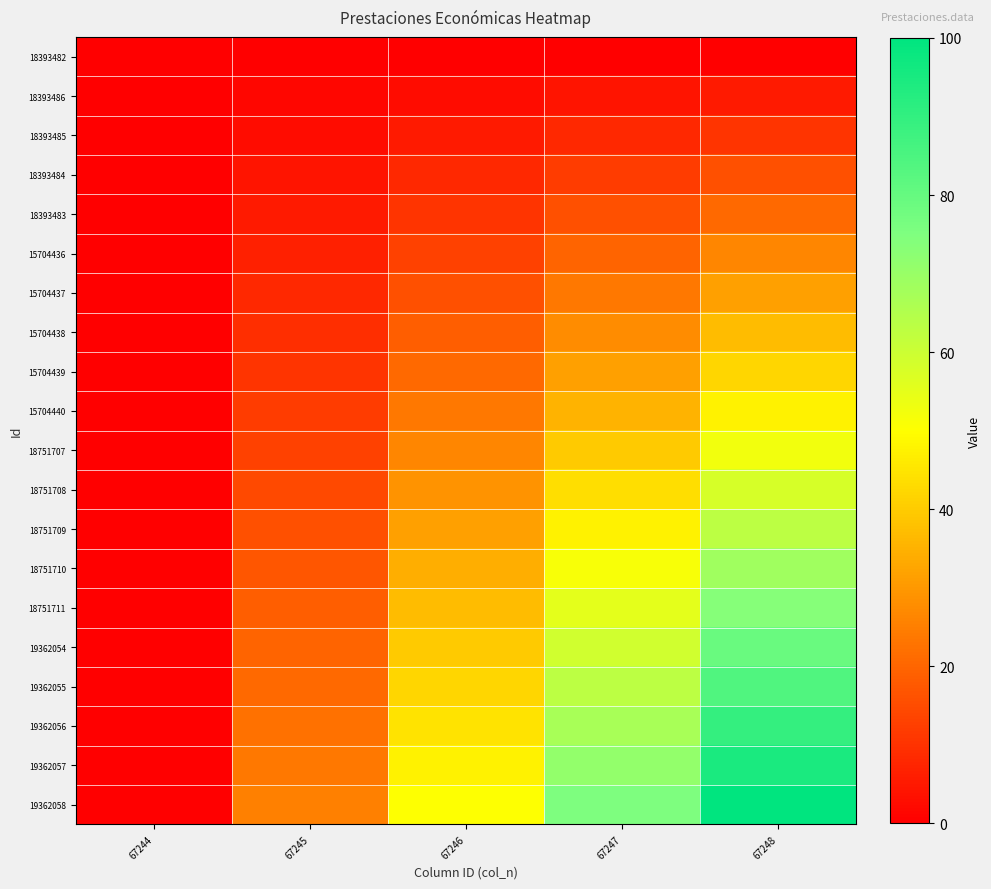

Which series has the widest spread of values?

19362058